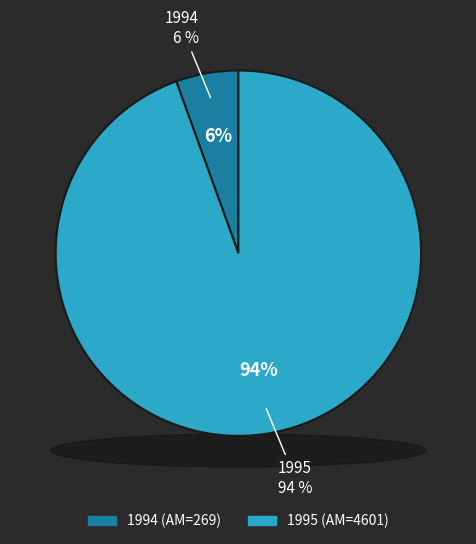

Combined, do 1994 and 1995 account for over 50%?

Yes